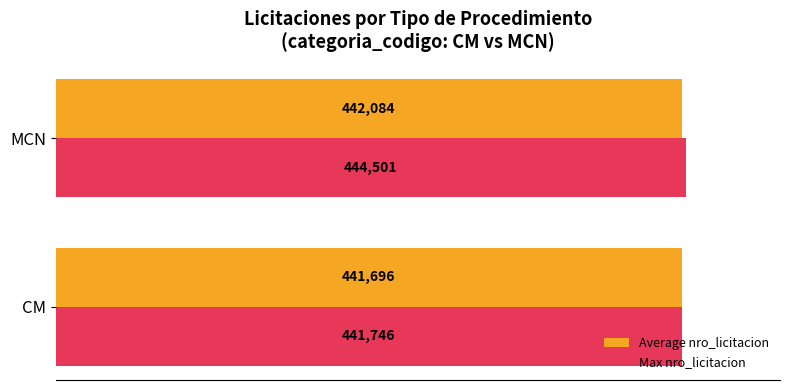

What are all the series names shown in the legend?

Average nro_licitacion, Max nro_licitacion